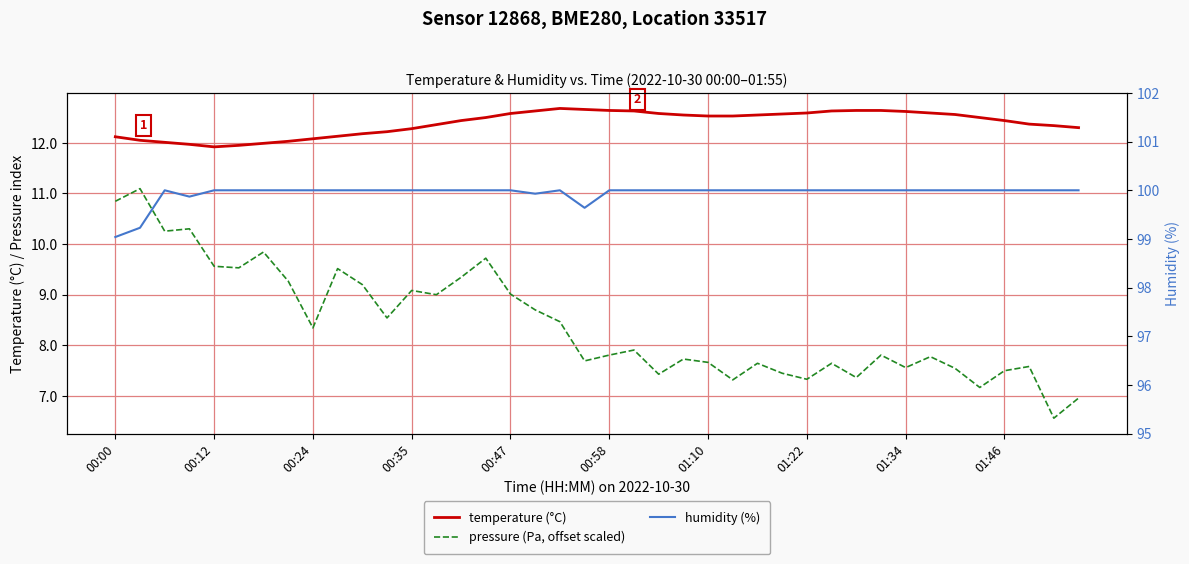

What is the difference between the maximum and minimum values in the humidity (%) series?

1.0